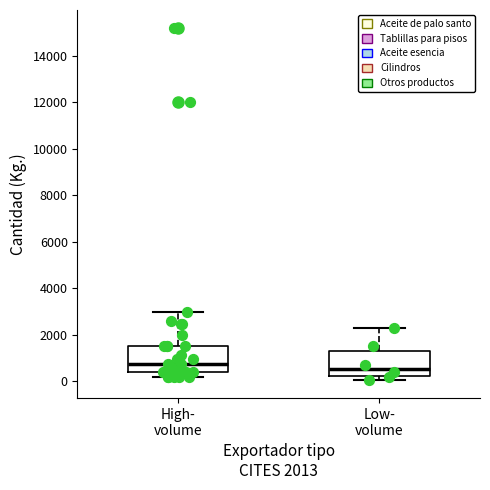

Reading left to right, read every box against the y-axis: the position of its median line, the range the box covers, and the ends of its whiskers. The values are not printed on the chart, so give them approximately, as read against the axis.

High- volume: median 800, box 400 to 1600, whiskers 200 to 3000
Low- volume: median 600, box 200 to 1400, whiskers 0 to 2400